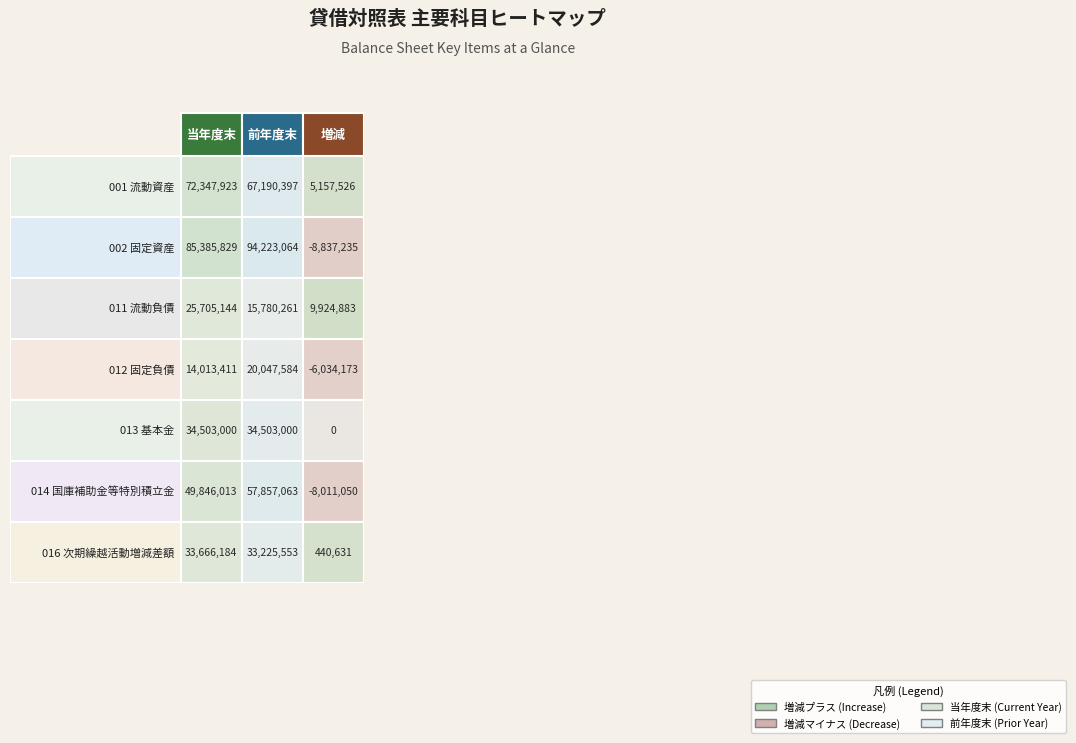

How many positive values does the 013 基本金 series have?

2